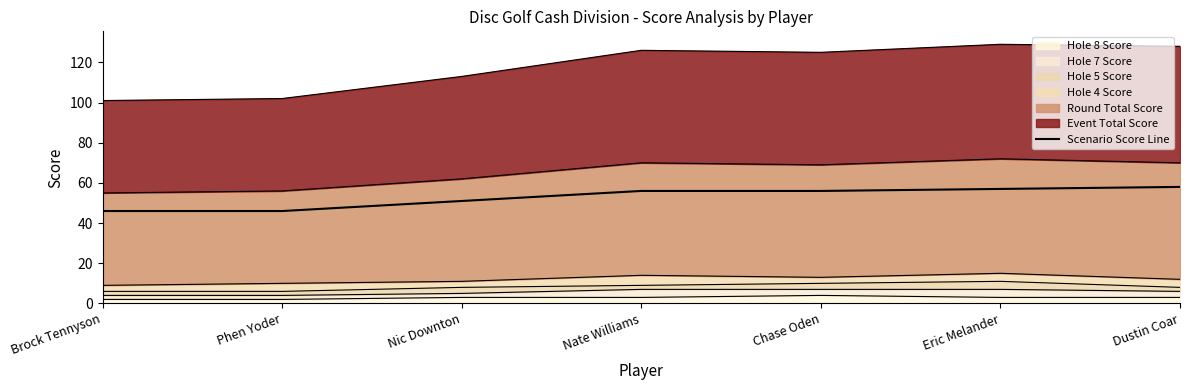

The value at Eric Melander is 26. True or false?

False